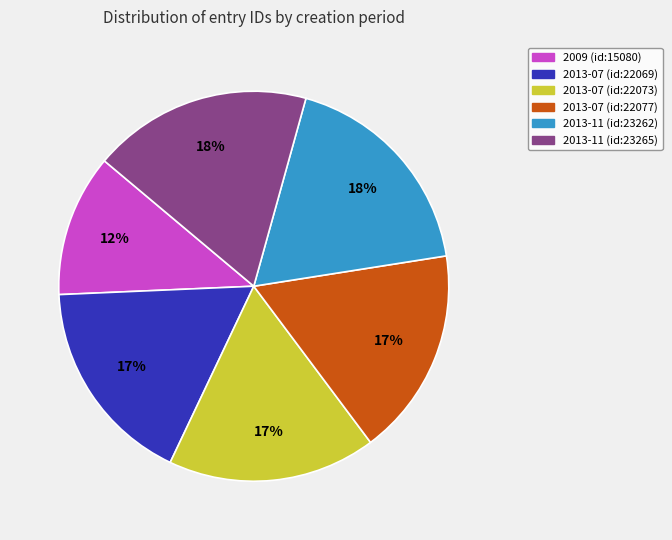

To the nearest percent, what portion does 2013-07 (id:22073) represent?

17%